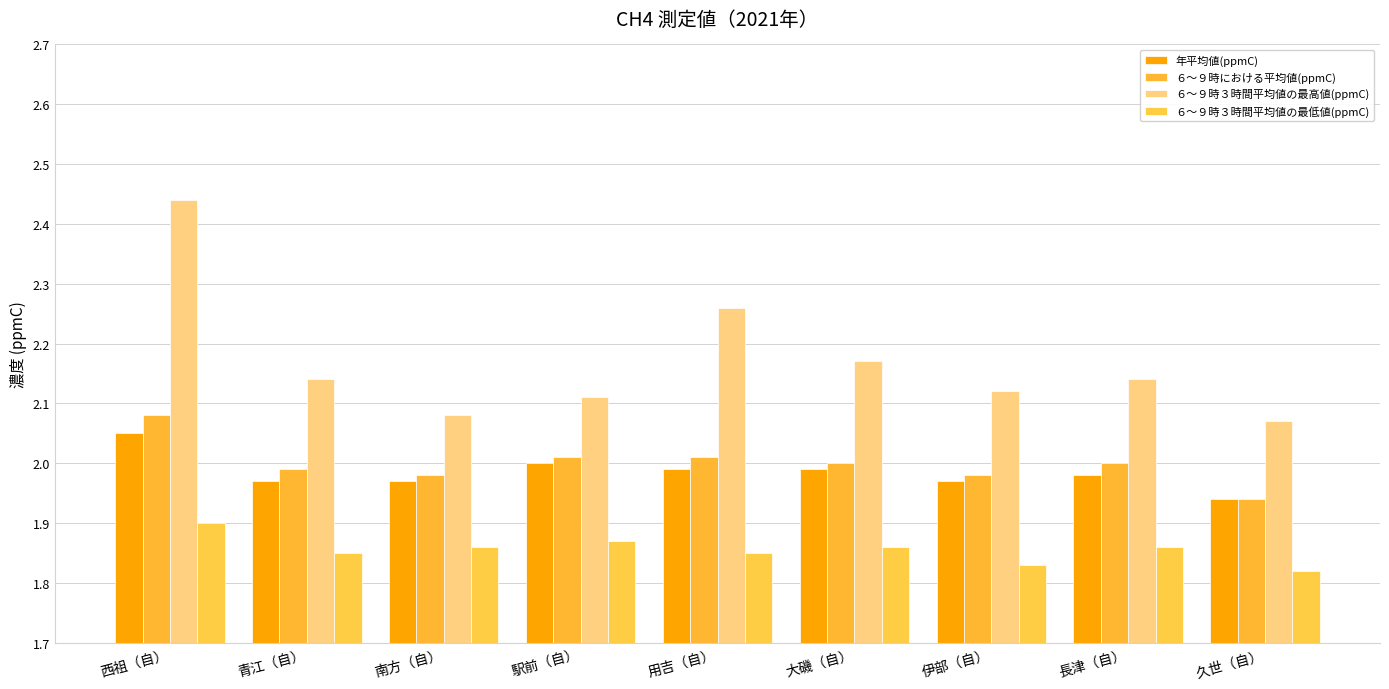

Which label corresponds to the largest value in the chart?

西祖（自）